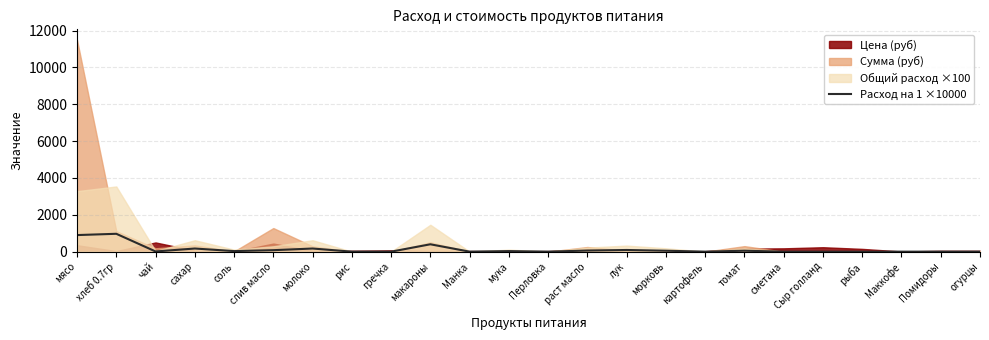

True or false: the data shows -669 at Перловка.

False